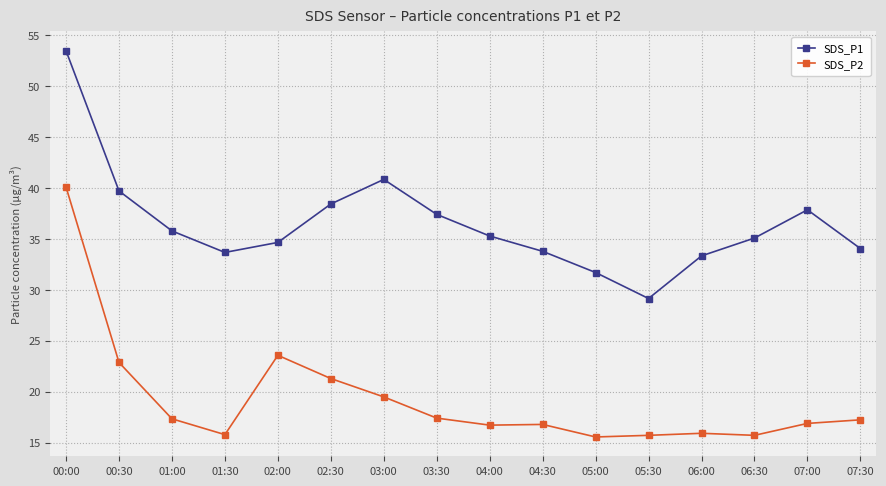

Where is the first local maximum for SDS_P2?

02:00